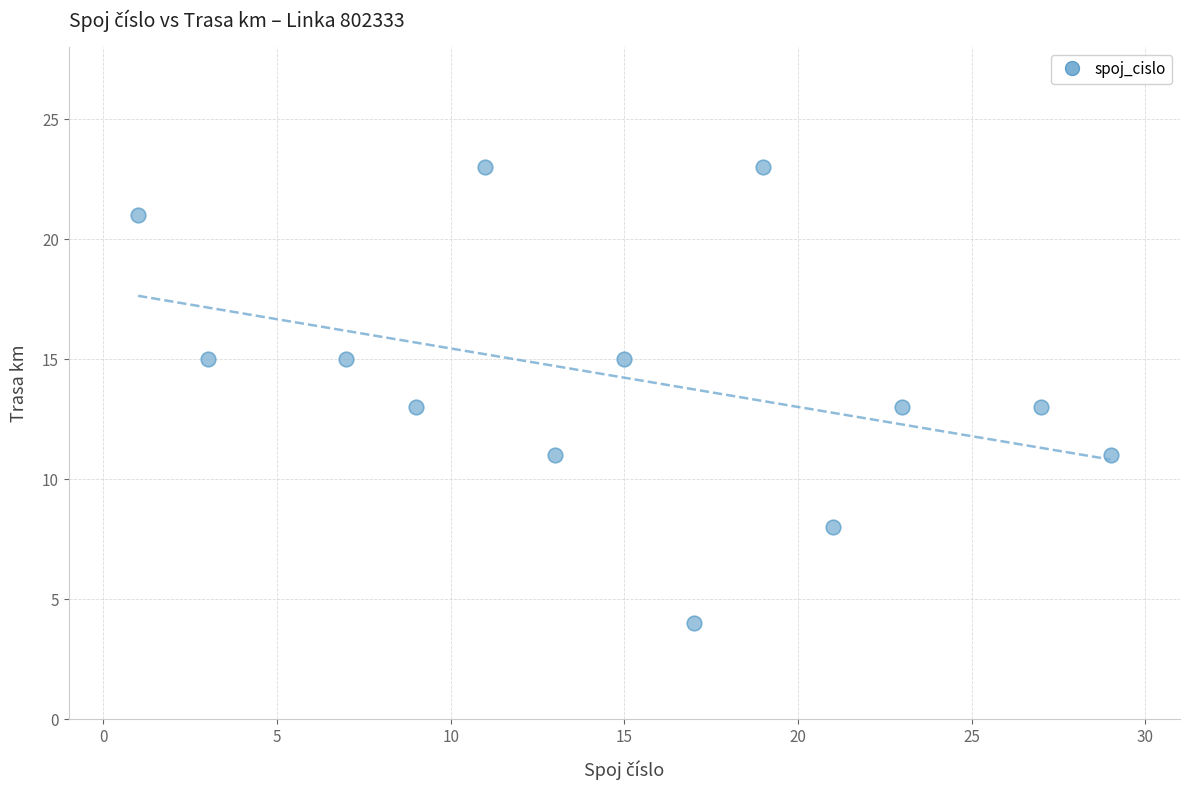

What is the range of X values (max minus min)?

28